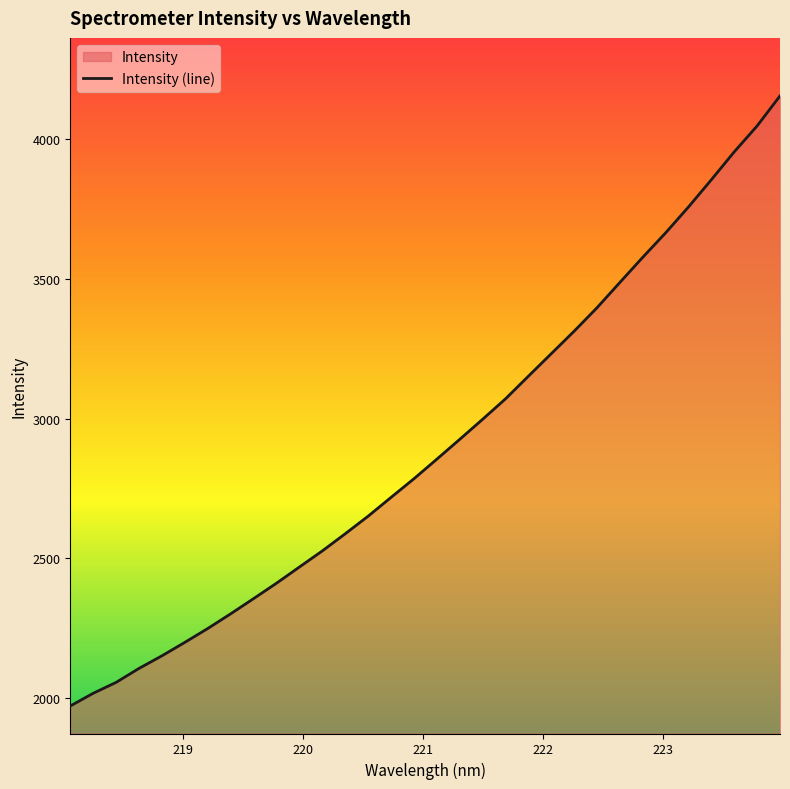

How many lines are shown in the chart?

1